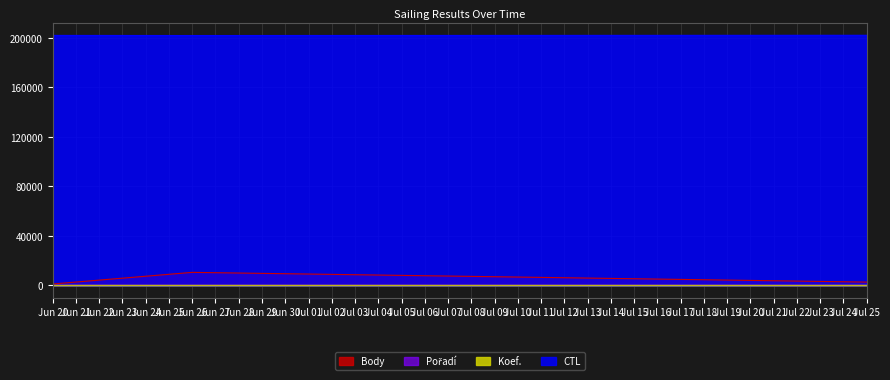

How many lines are shown in the chart?

4